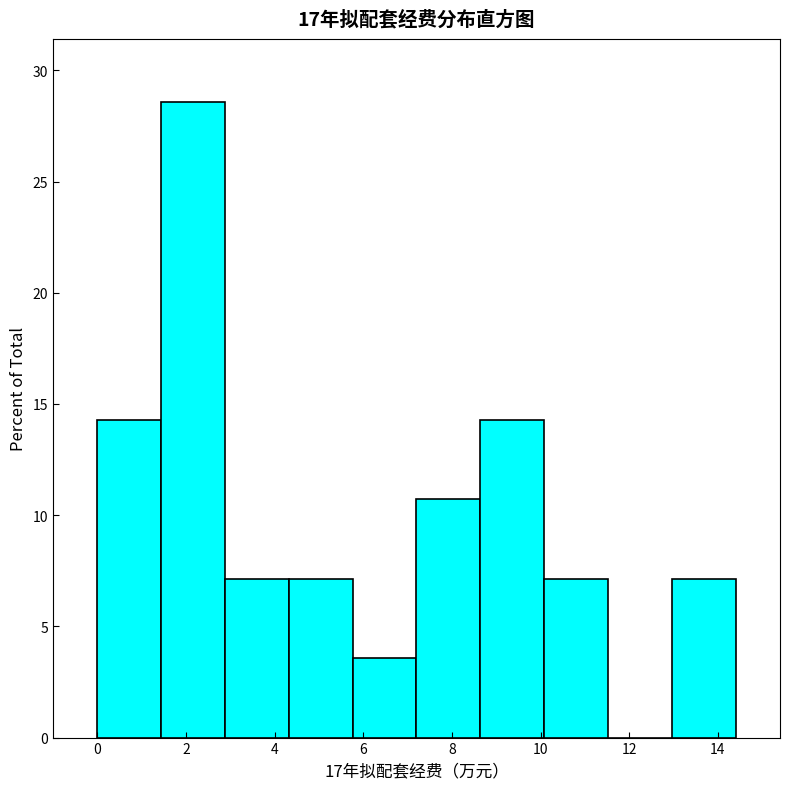

Over which range of the x-axis is the bar tallest?

1.44 to 2.88